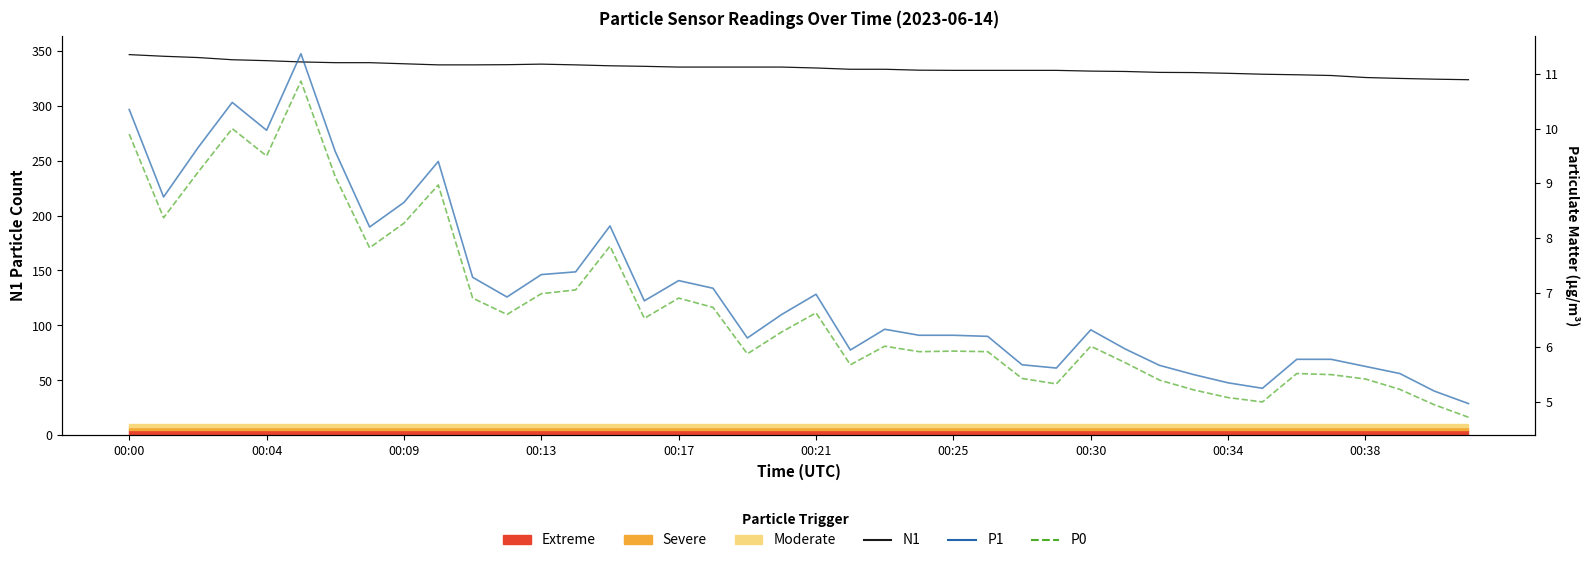

What is the total value across all series at 23?

344.3